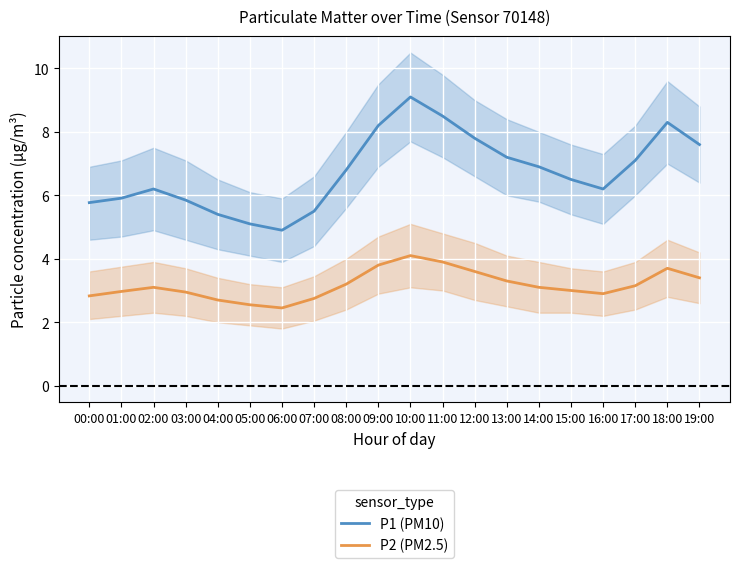

True or false: P2 (PM2.5) and P1 (PM10) intersect in this chart.

False